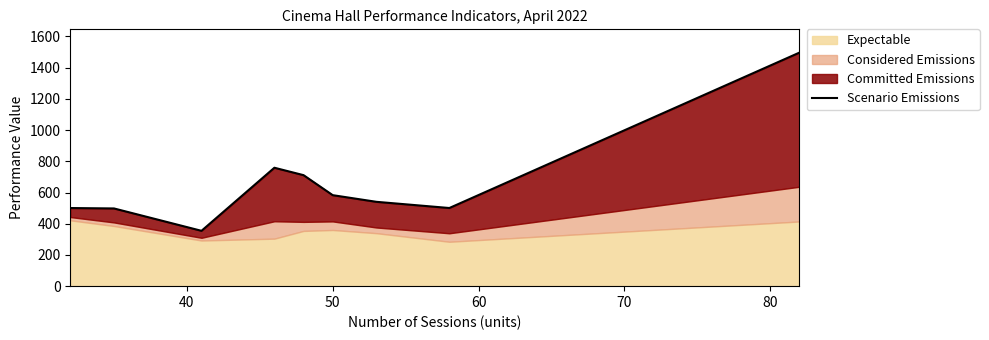

Reading right to left, what are all the values shown in this chart?

1496.2	500.8	540.5	583.1	711.4	758.9	354.6	498.0	500.7